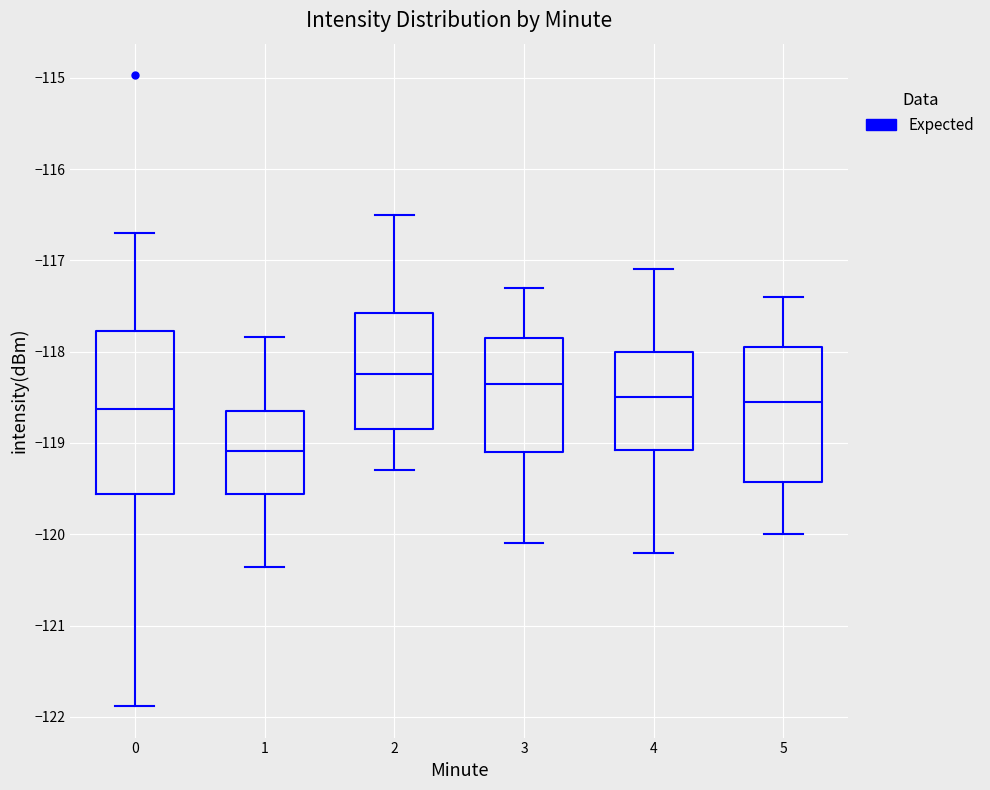

Reading left to right, read every box against the y-axis: the position of its median line, the range the box covers, and the ends of its whiskers. The values are not printed on the chart, so give them approximately, as read against the axis.

0: median -118.6, box -119.6 to -117.8, whiskers -121.9 to -116.7
1: median -119.1, box -119.6 to -118.6, whiskers -120.4 to -117.8
2: median -118.2, box -118.8 to -117.6, whiskers -119.3 to -116.5
3: median -118.3, box -119.1 to -117.8, whiskers -120.1 to -117.3
4: median -118.5, box -119.1 to -118.0, whiskers -120.2 to -117.1
5: median -118.5, box -119.4 to -117.9, whiskers -120.0 to -117.4